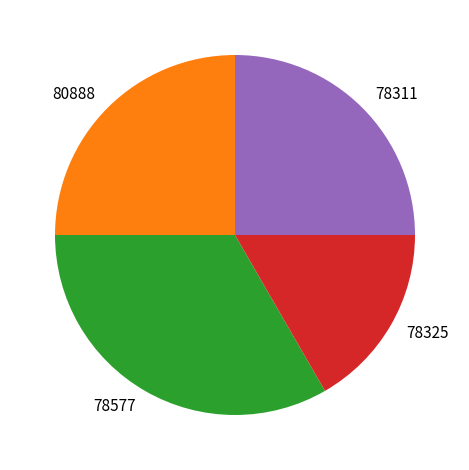

The 78577 slice represents 33% of the pie. True or false?

True